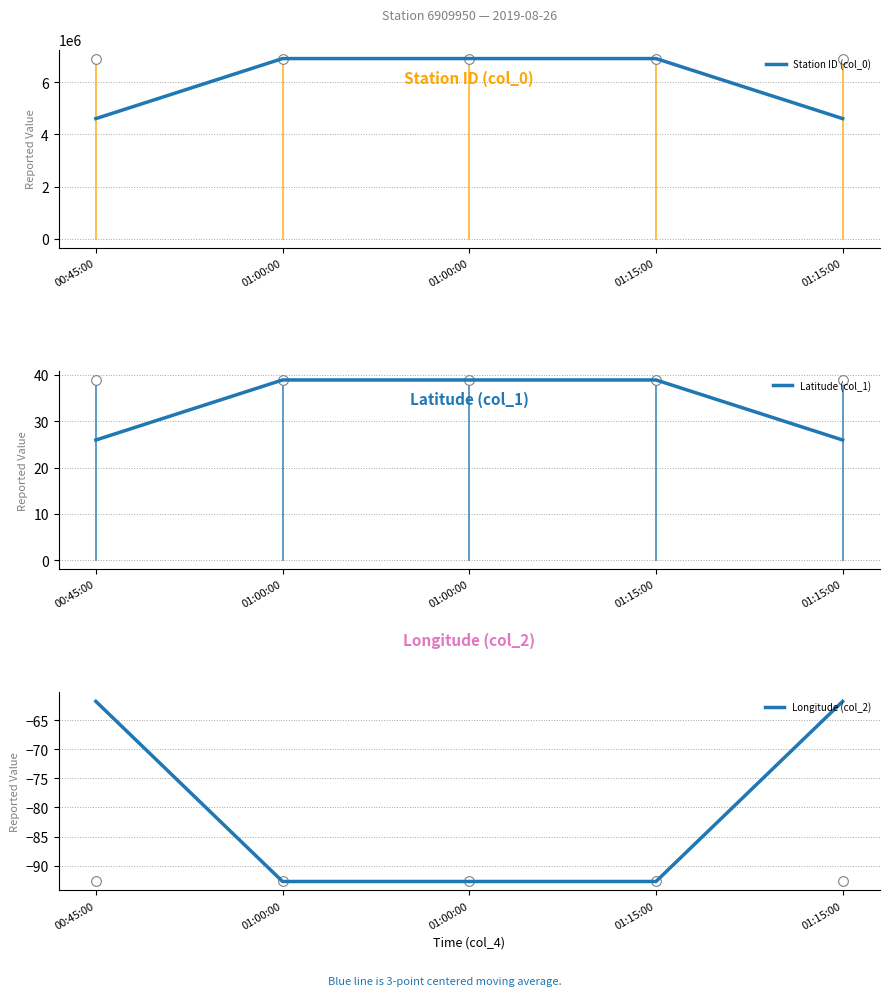

How many lines are shown in the chart?

3